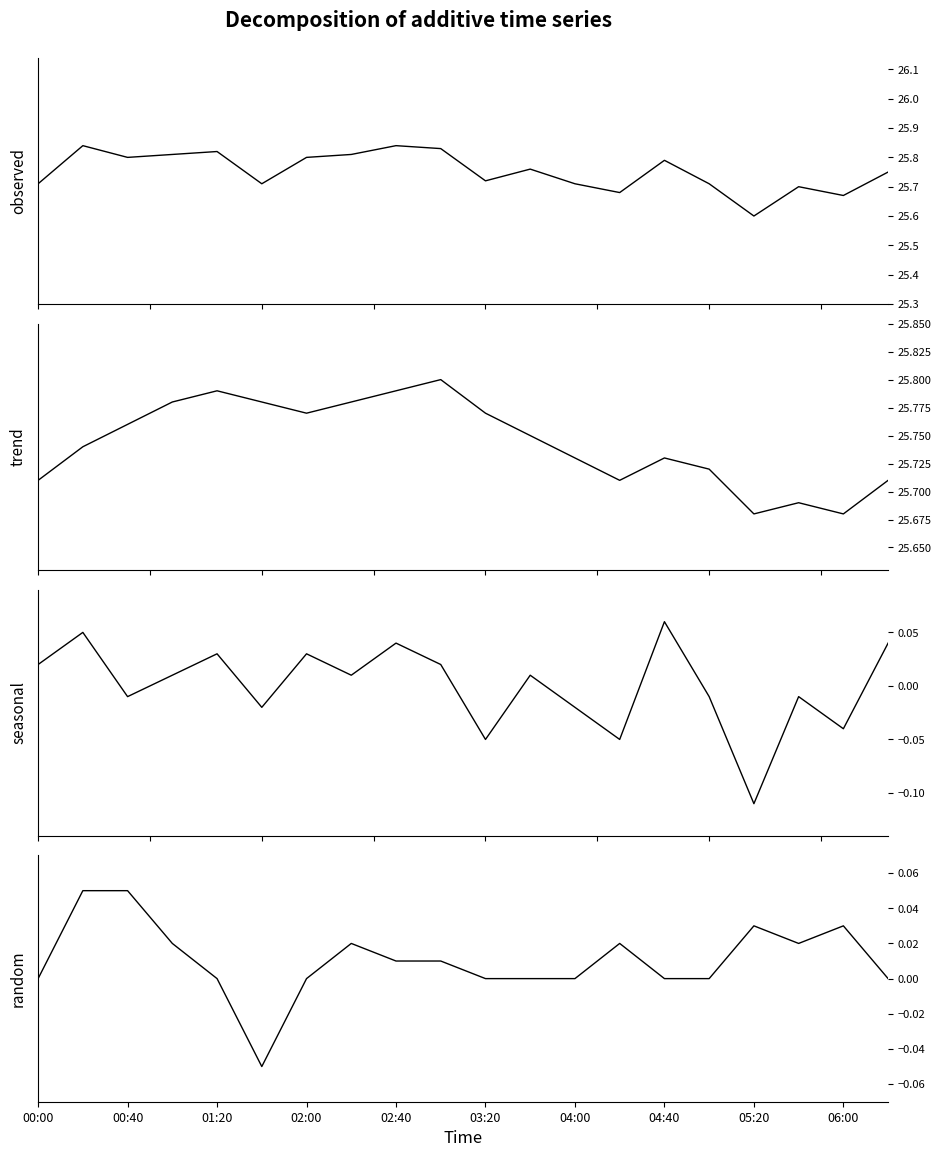

What is the spread (max minus min) of values at 04:40?

25.8